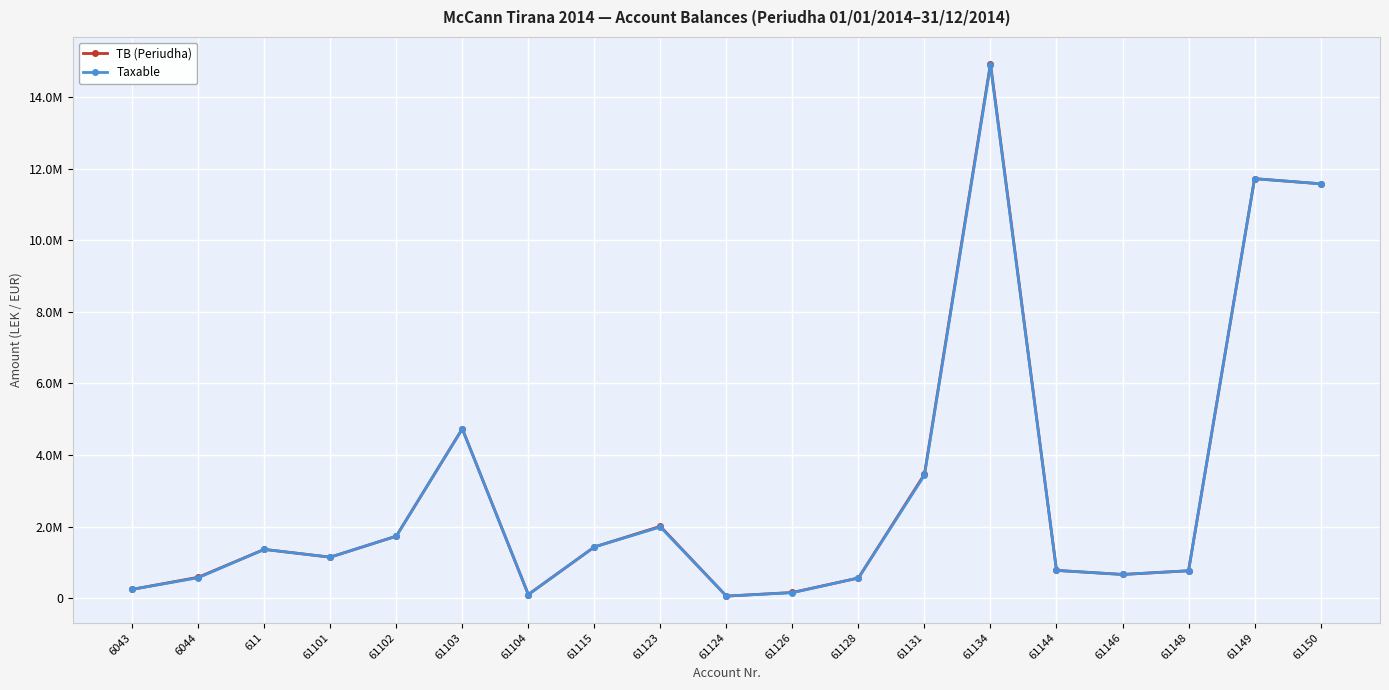

Read the Taxable value at 61150.

11574631.1